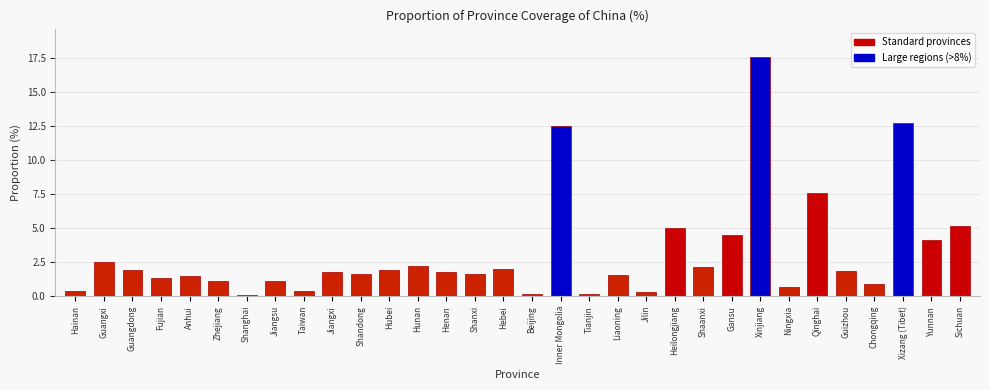

Between Jiangsu and Liaoning, which is larger?

Liaoning